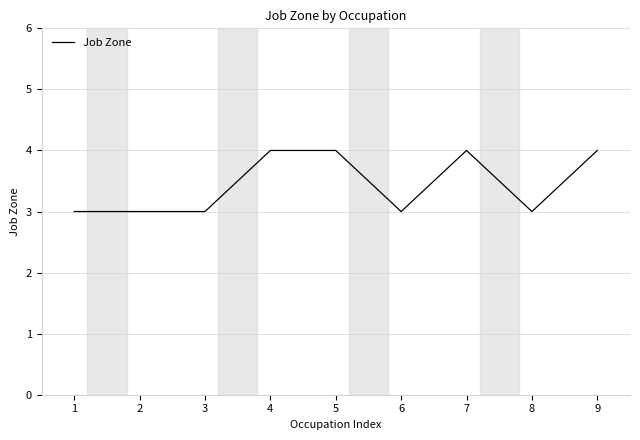

Reading left to right, transcribe all the data shown in this chart.

3	3	3	4	4	3	4	3	4